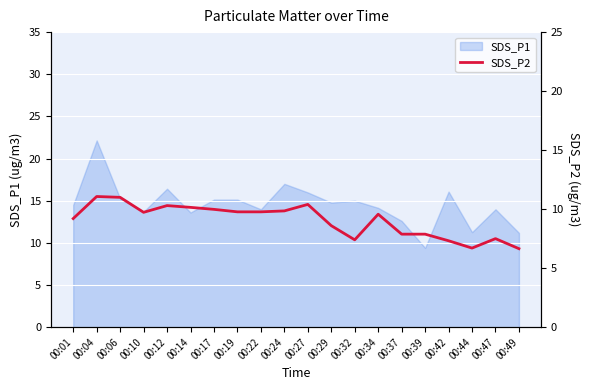

What is the lowest value of the SDS_P1 series?

9.4